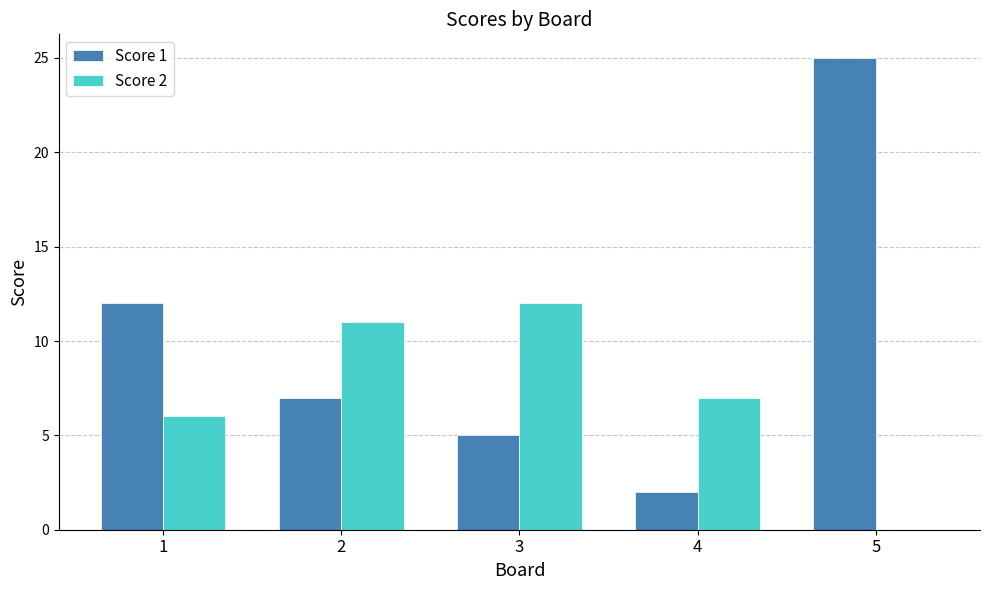

Which series changed the most between 1 and 5?

Score 1